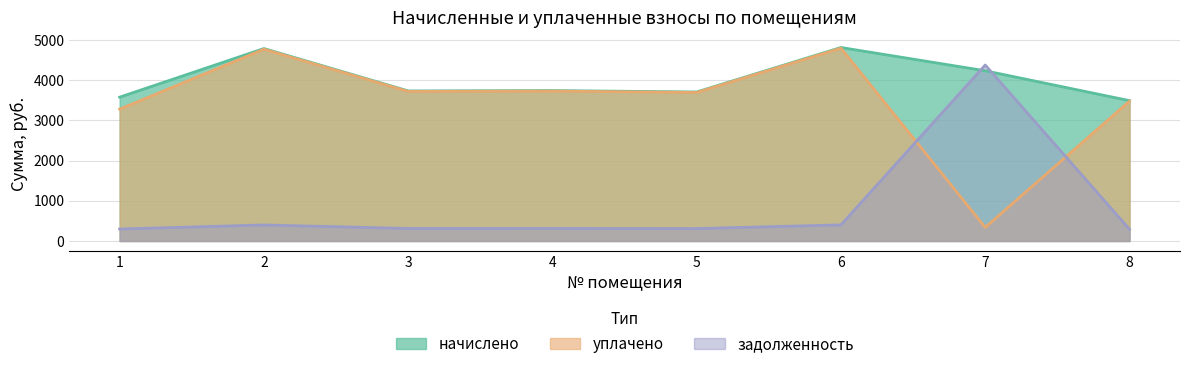

What is the minimum value shown in the chart?

290.9